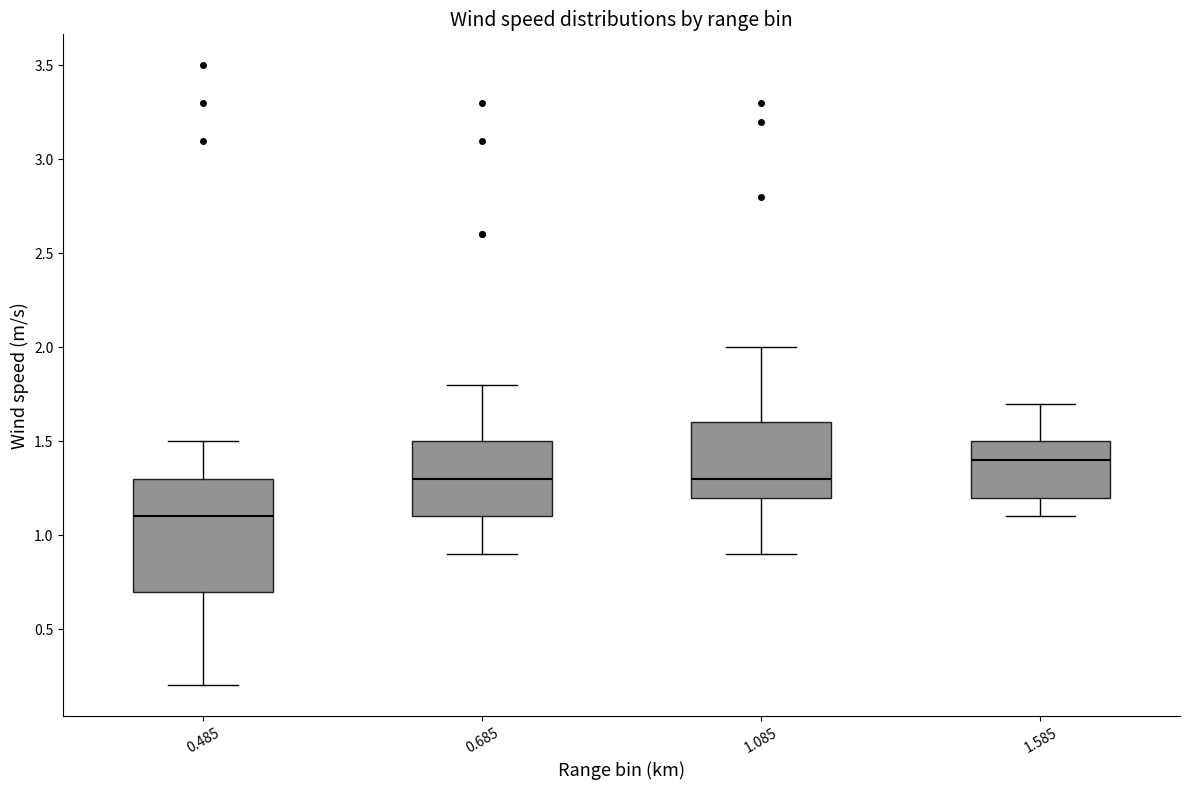

Comparing the boxes themselves (not the whiskers), which one is the tallest?

0.485